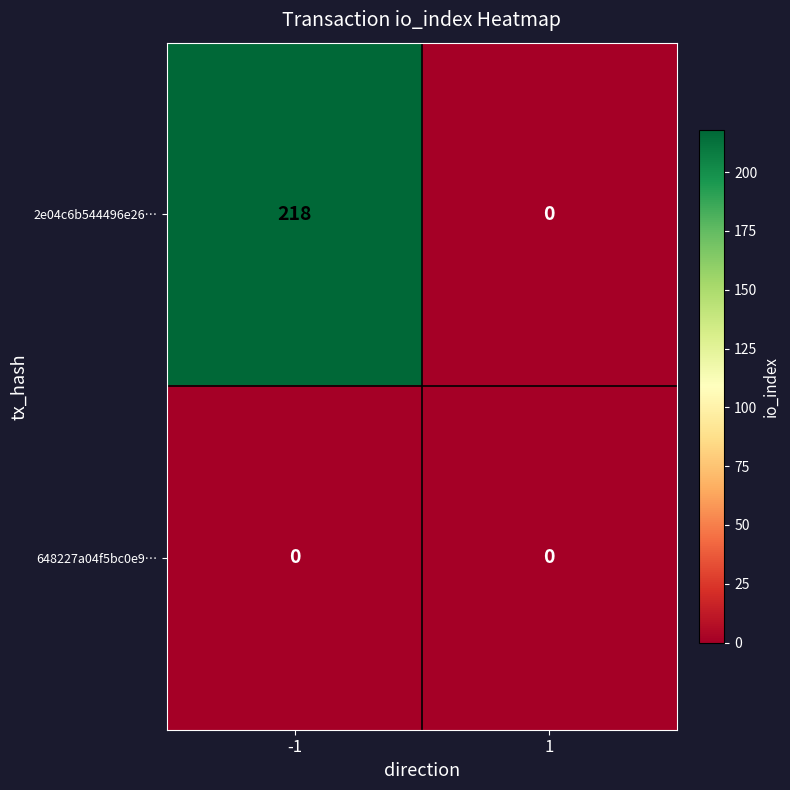

List the series in order of their peak value, lowest first.

648227a04f5bc0e9…, 2e04c6b544496e26…